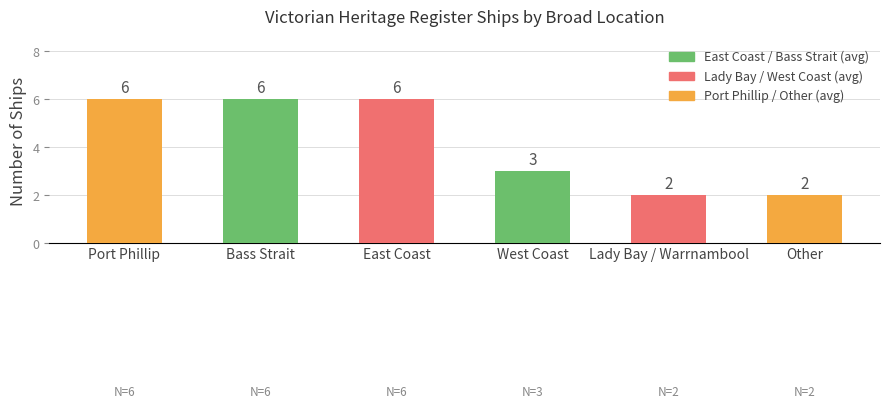

What is the difference between the maximum and minimum values?

4